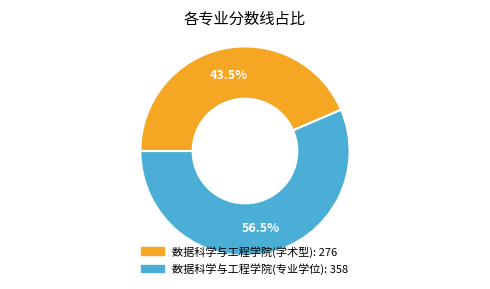

Does 数据科学与工程学院(学术型) represent more than half of the total?

No